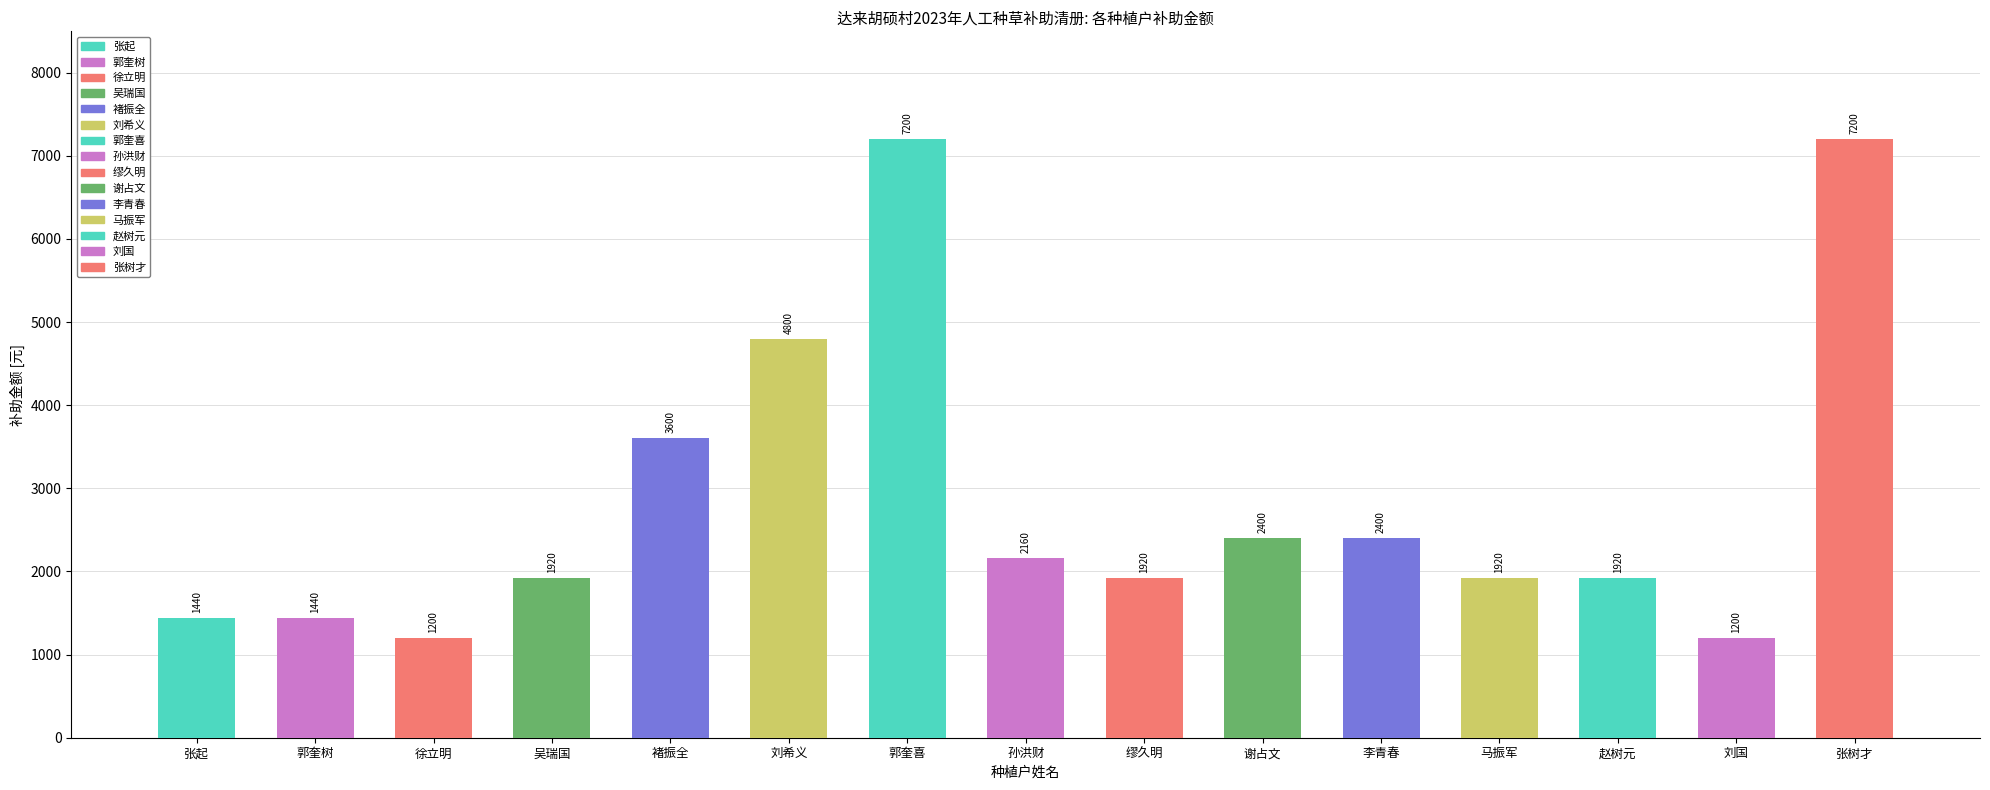

What is the label of the 8th bar from the left?

孙洪财